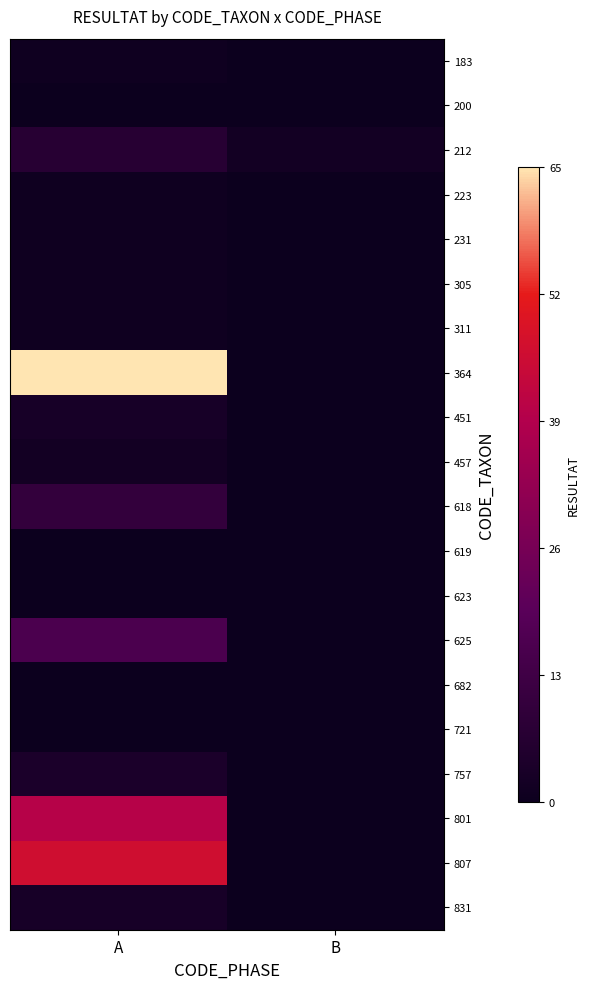

Reading right to left, transcribe all the data shown in this chart.

183: B=0	A=1
200: B=0	A=0
212: B=2	A=7
223: B=0	A=1
231: B=0	A=1
305: B=0	A=1
311: B=0	A=1
364: B=0	A=65
451: B=0	A=3
457: B=0	A=2
618: B=0	A=10
619: B=0	A=0
623: B=0	A=0
625: B=0	A=16
682: B=0	A=0
721: B=0	A=0
757: B=0	A=4
801: B=0	A=40
807: B=0	A=46
831: B=0	A=3